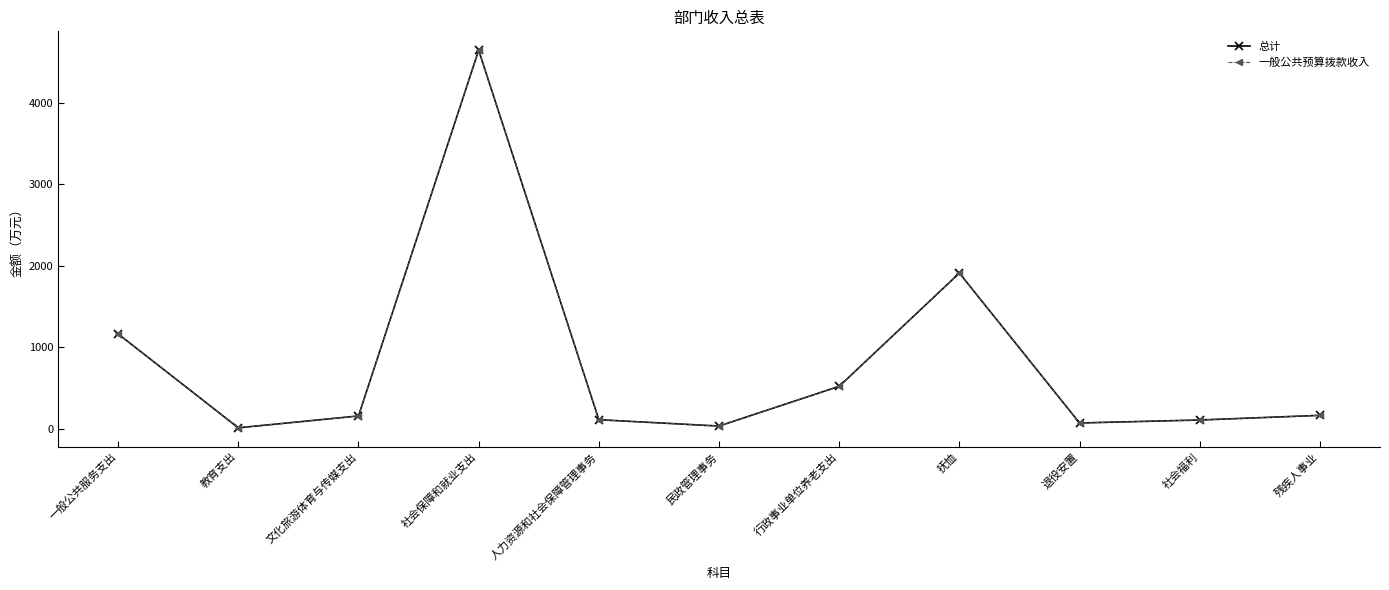

Reading left to right, transcribe all the data shown in this chart.

总计: 1164.4	13.3	158.6	4644.0	112.6	34.7	522.0	1910.9	72.5	109.0	166.0
一般公共预算拨款收入: 1164.4	13.3	158.6	4644.0	112.6	34.7	522.0	1910.9	72.5	109.0	166.0